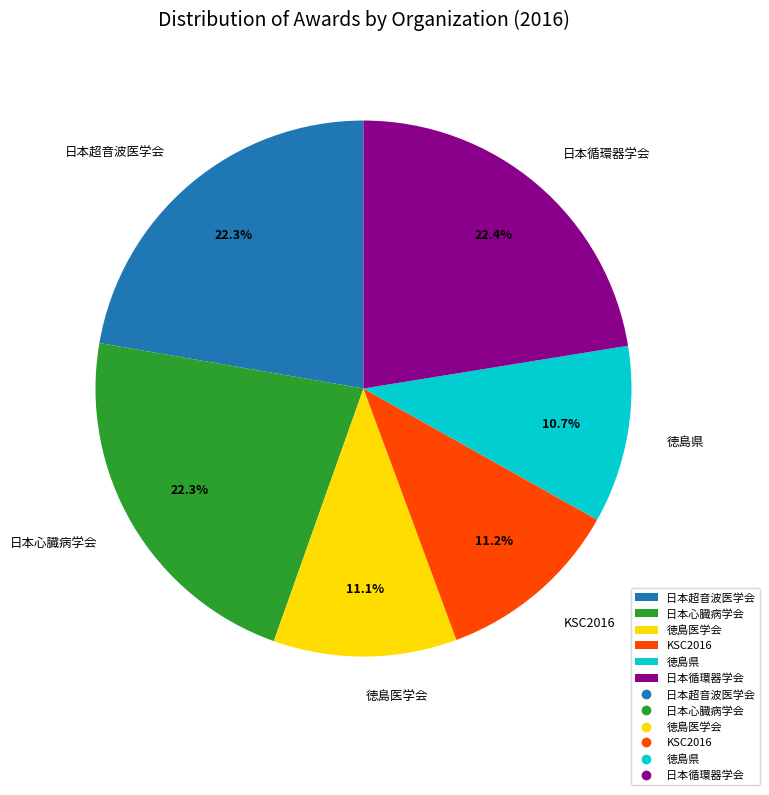

Does 徳島県 represent more than half of the total?

No